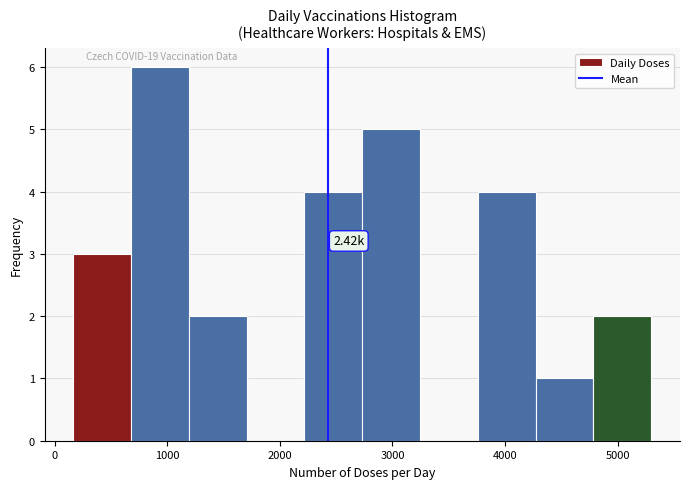

Which range on the x-axis has the tallest bar?

700 to 1200